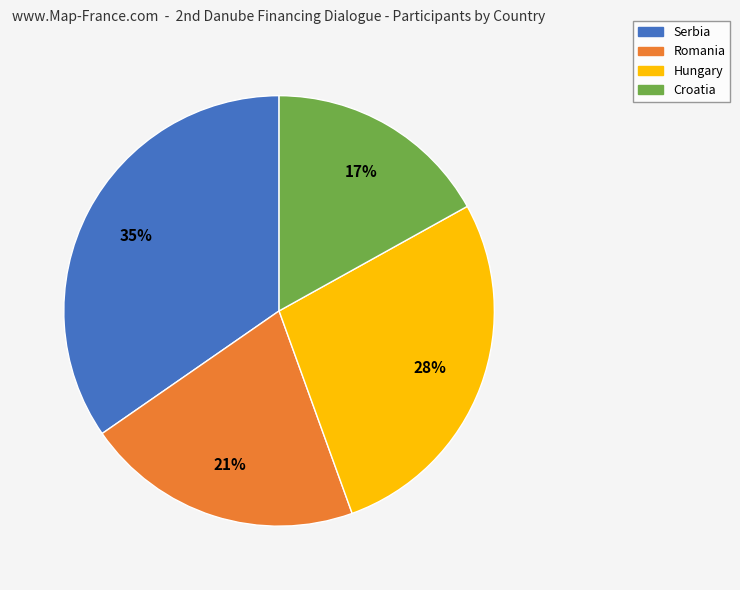

To the nearest percent, what is the average slice percentage?

25%